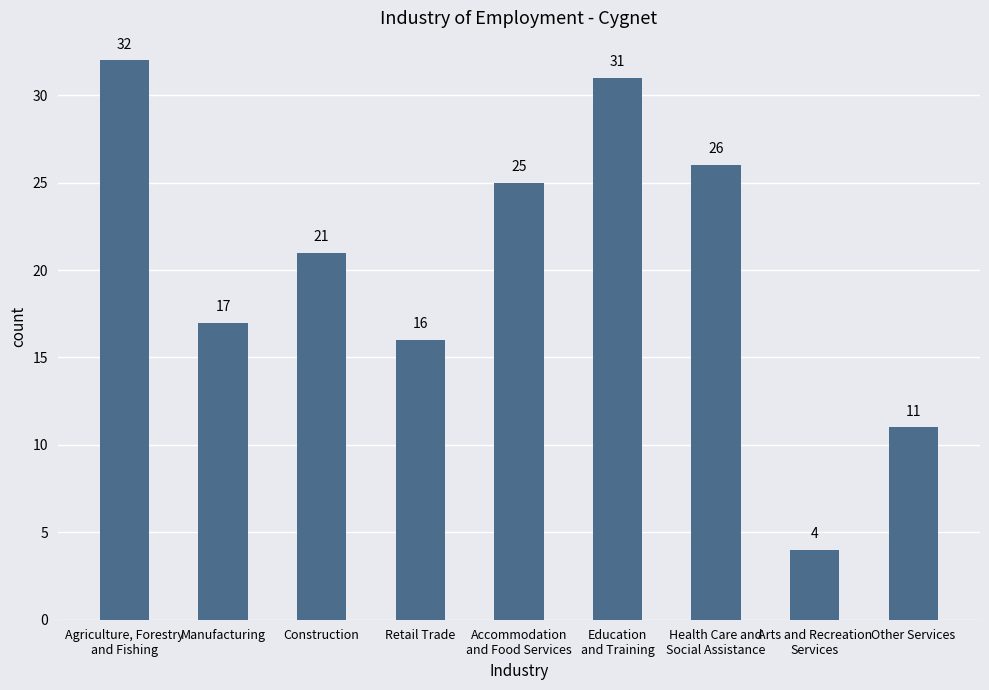

What is the approximate value at Agriculture, Forestry
and Fishing, to the nearest 5?

30